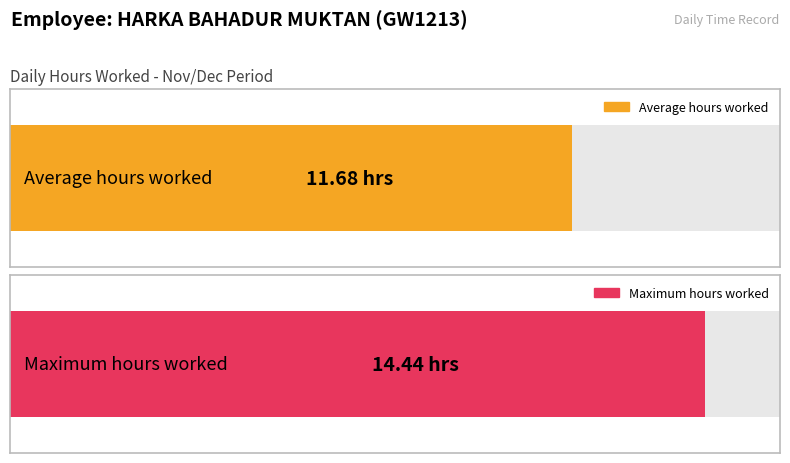

Are the bars grouped side by side (vs. stacked)?

No